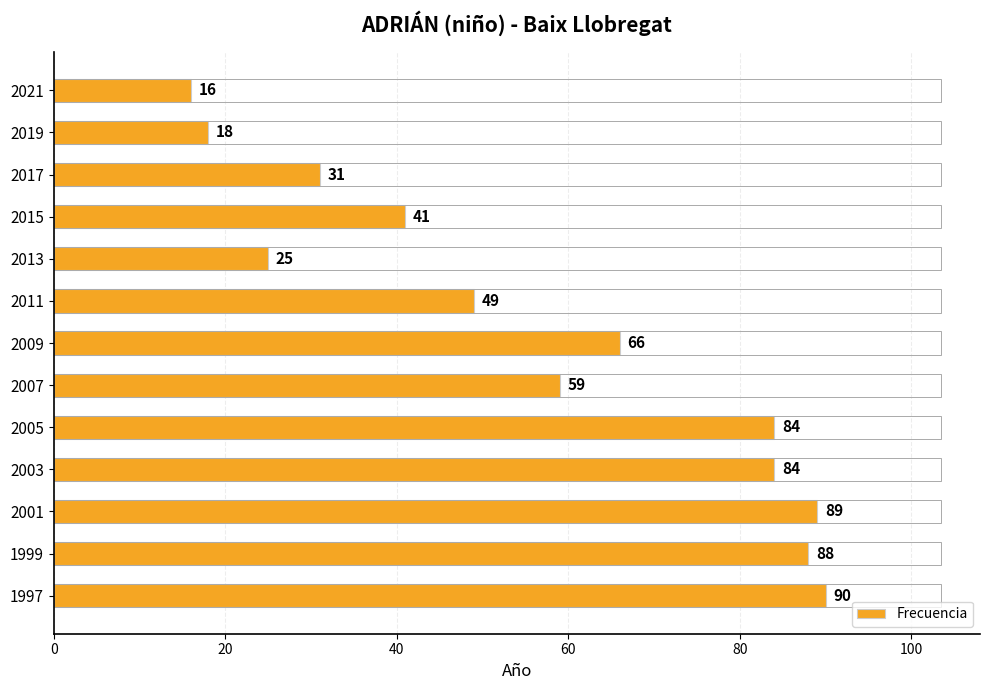

The chart shows a value of 98 at 2007. True or false?

False